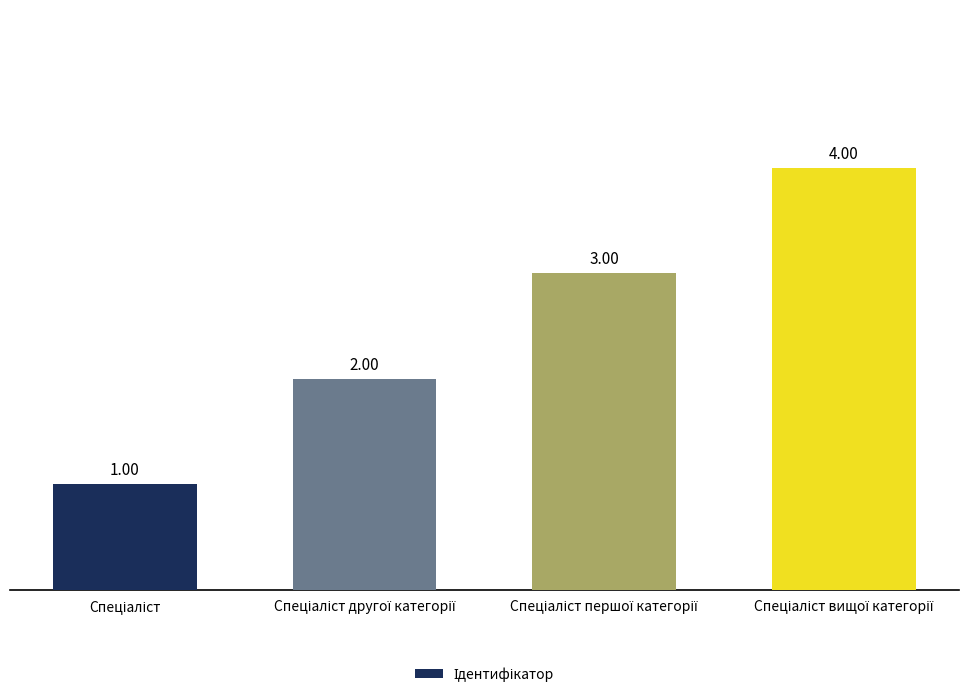

Reading left to right, what are all the values shown in this chart?

1	2	3	4